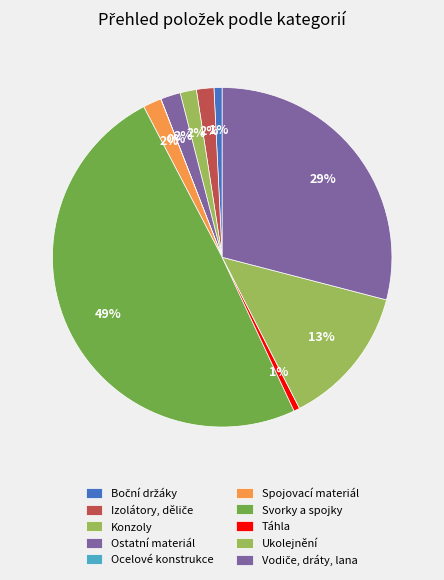

Does Boční držáky represent more than half of the total?

No